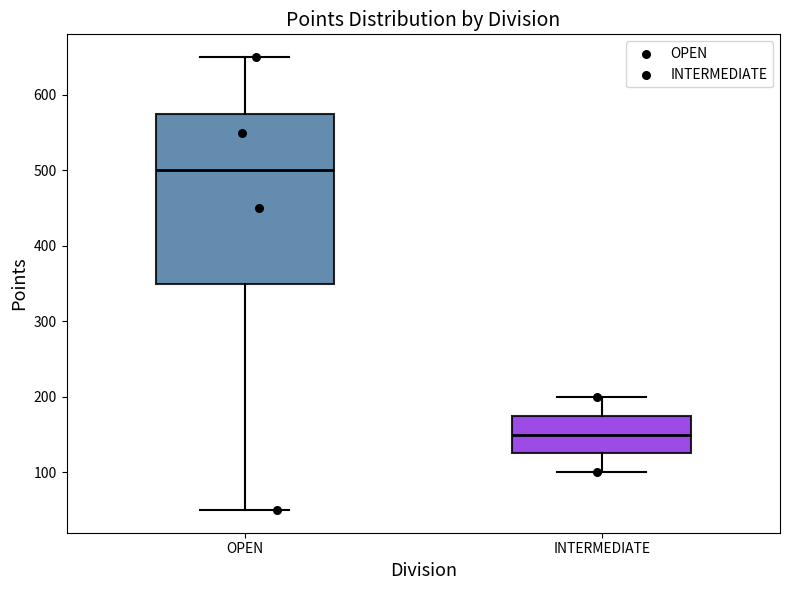

Reading left to right, transcribe this box plot: for each box, give where its median line is, the range the box spans, and where its two whiskers end, as read against the y-axis. The values are not printed on the chart, so give them approximately, as read against the axis.

OPEN: median 500, box 350 to 580, whiskers 50 to 650
INTERMEDIATE: median 150, box 130 to 180, whiskers 100 to 200